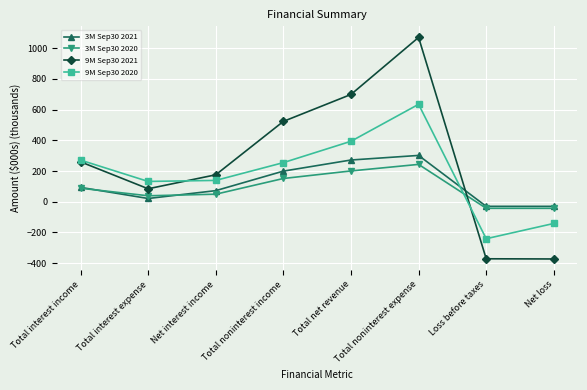

Between which two adjacent categories do 9M Sep30 2020 and 3M Sep30 2021 first intersect?

Total noninterest expense and Loss before taxes